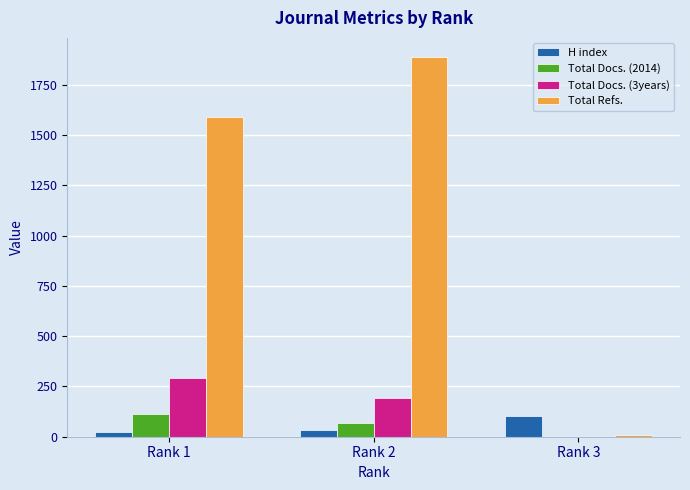

What is the sum of all H index values?

158